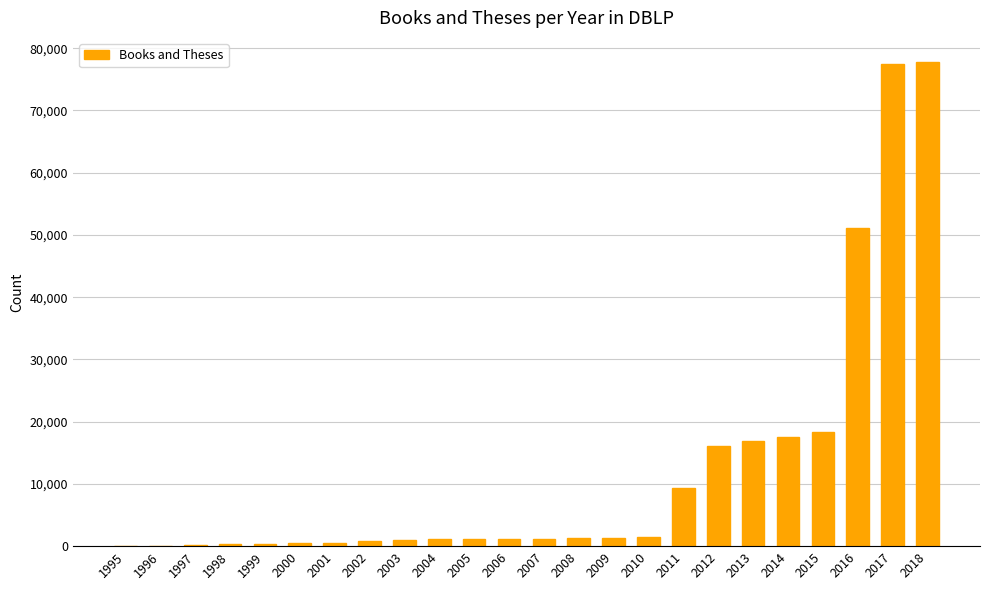

The value at 2001 is 520. True or false?

True